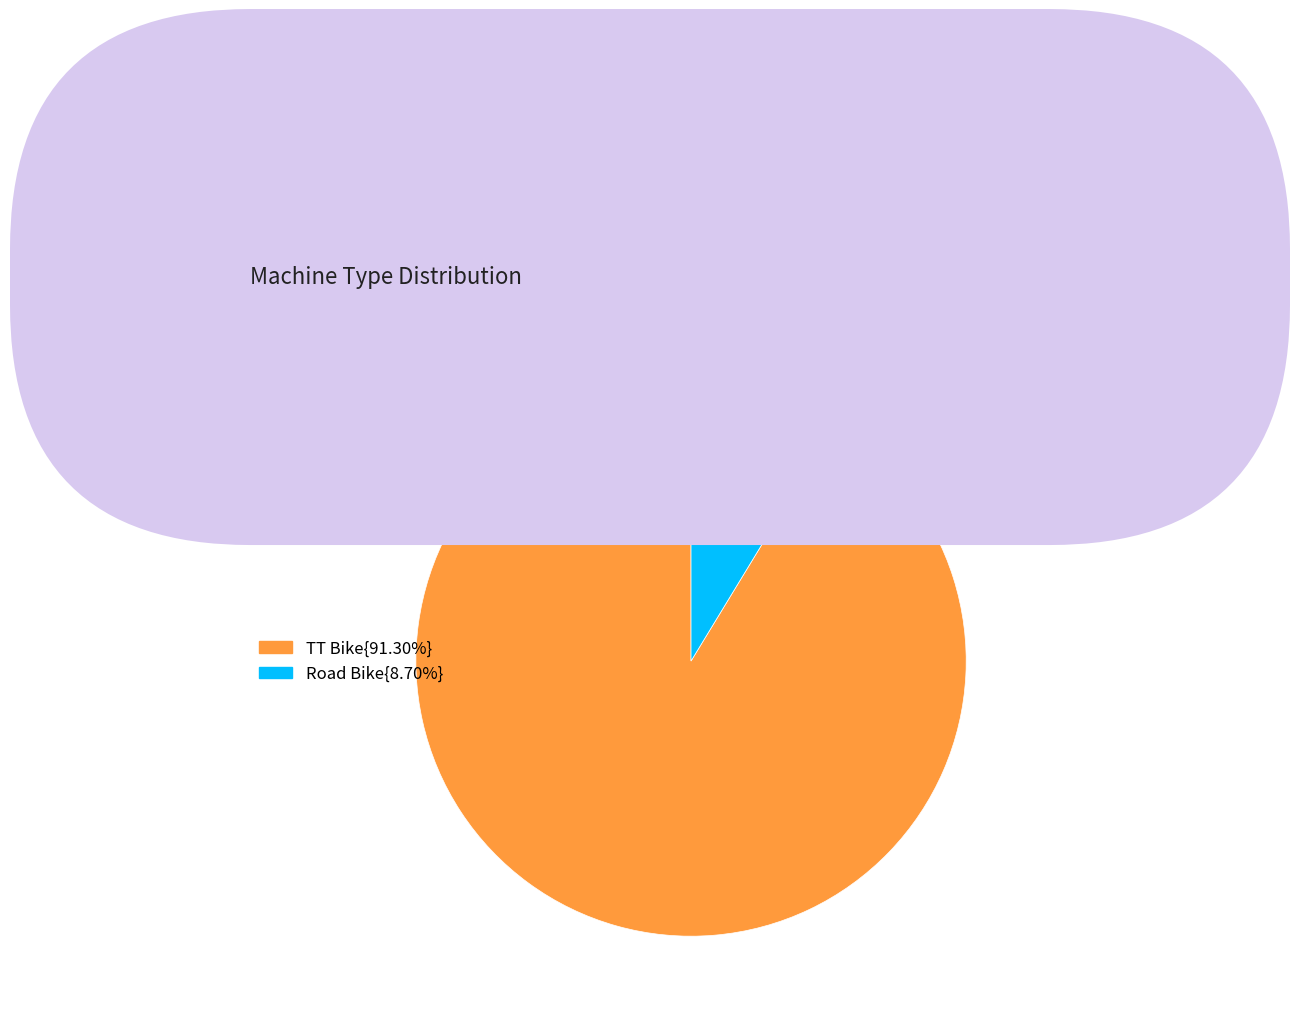

Is there any slice that represents more than half of the pie?

Yes